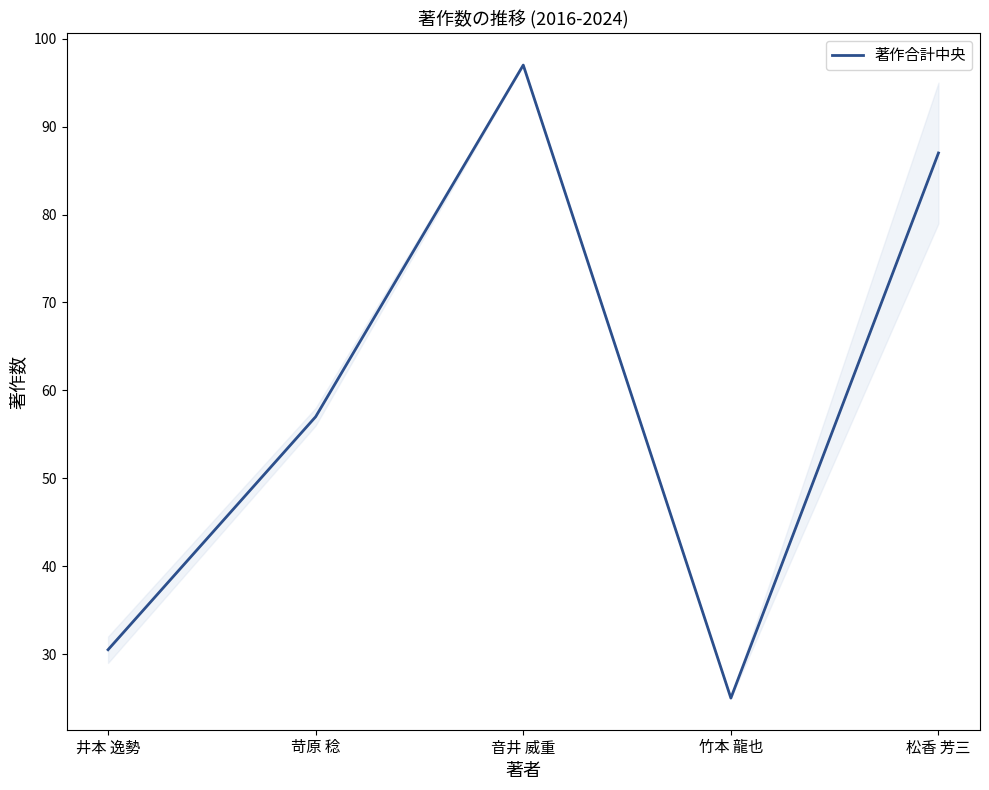

True or false: the data has more than 0 interior local peaks.

True